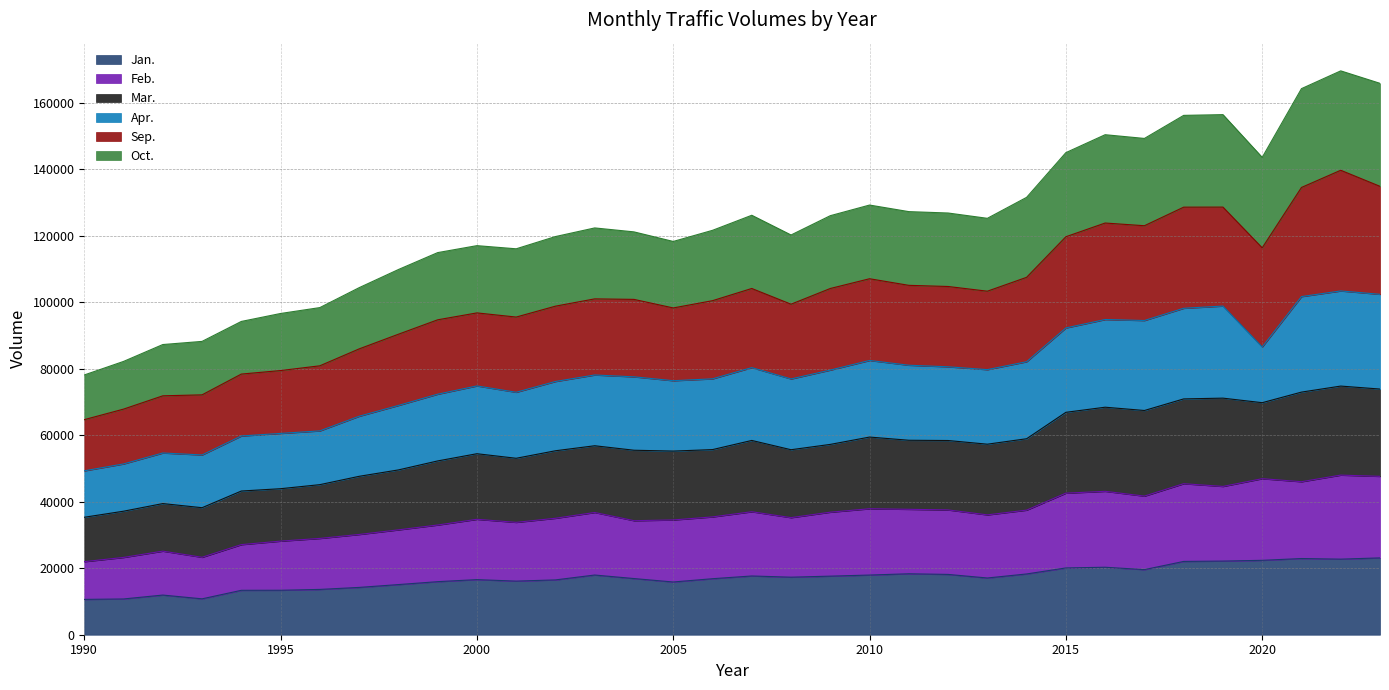

What is the minimum value for Jan.?

10621